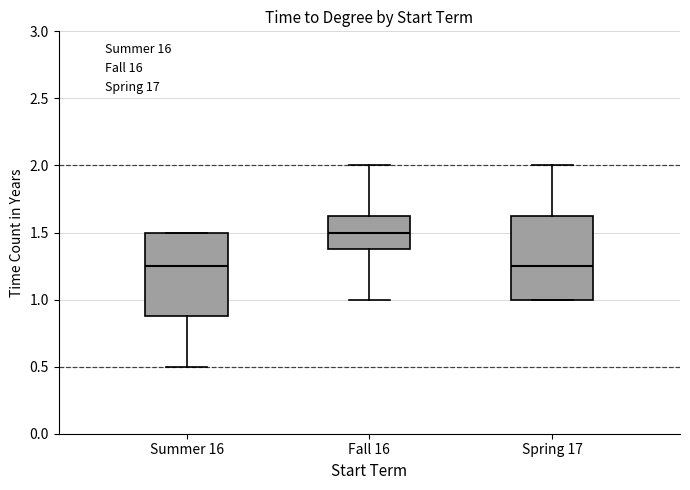

Reading left to right, read every box against the y-axis: the position of its median line, the range the box covers, and the ends of its whiskers. The values are not printed on the chart, so give them approximately, as read against the axis.

Summer 16: median 1.25, box 0.90 to 1.50, whiskers 0.50 to 1.50
Fall 16: median 1.50, box 1.40 to 1.65, whiskers 1.00 to 2.00
Spring 17: median 1.25, box 1.00 to 1.65, whiskers 1.00 to 2.00